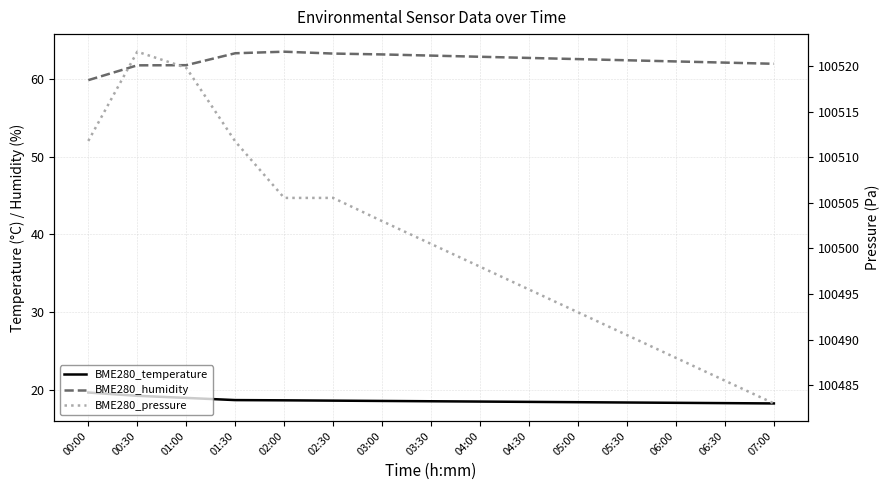

True or false: BME280_humidity and BME280_temperature cross at least once.

False